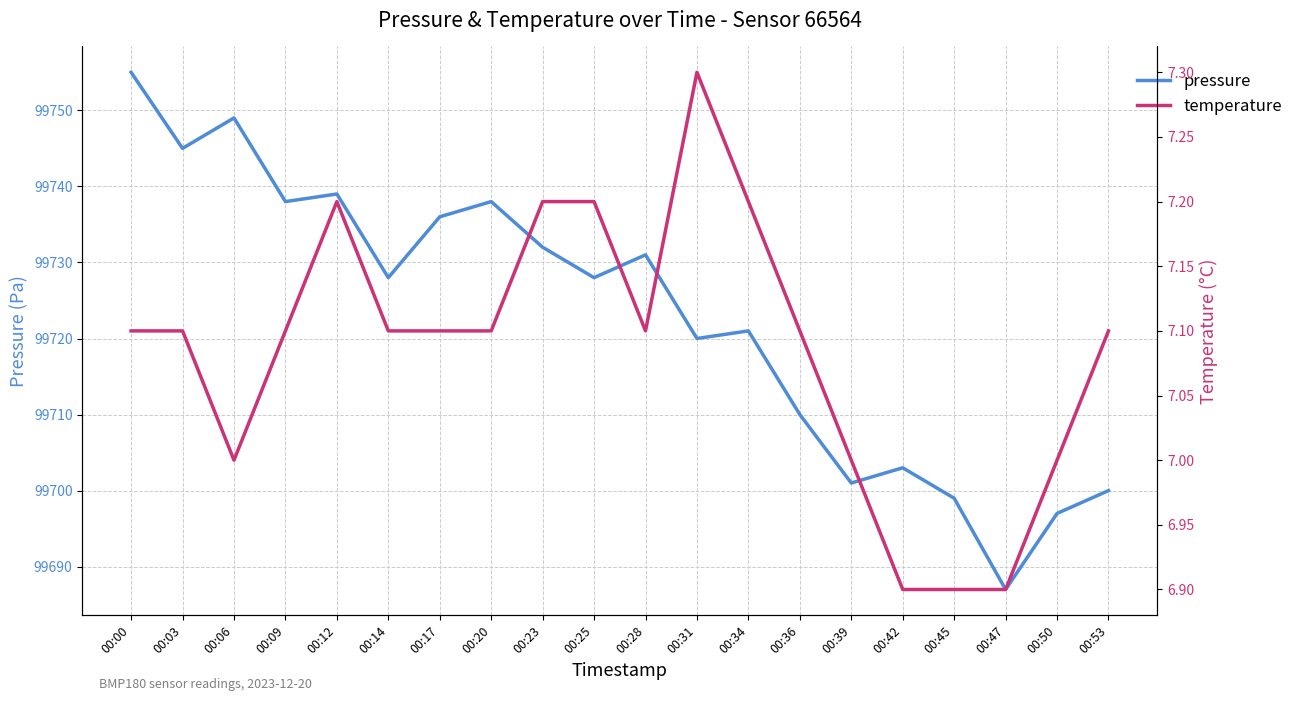

Between 00:28 and 00:45, which is larger?

00:28